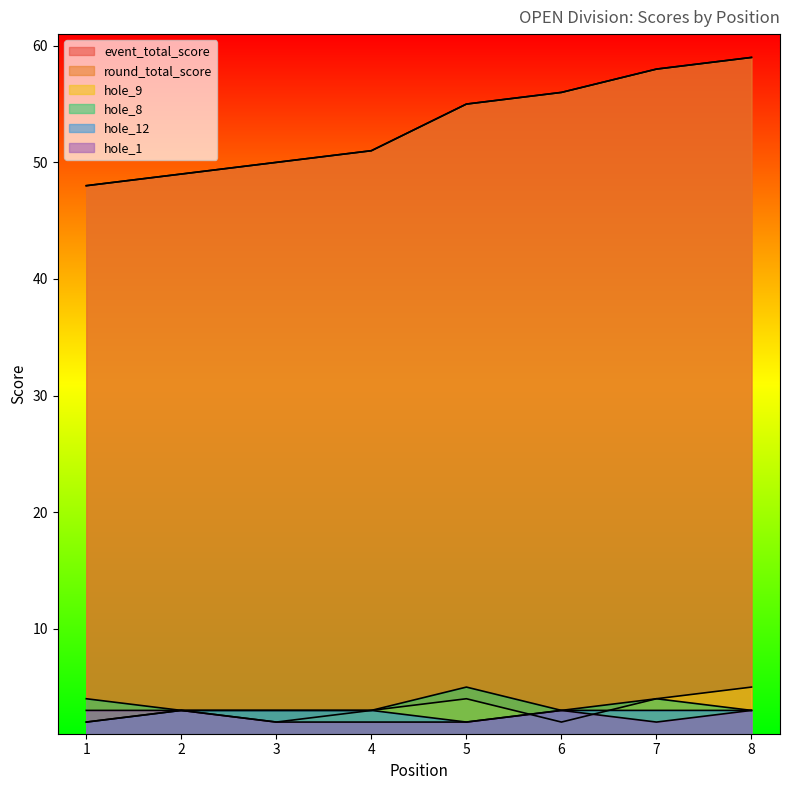

At how many categories does at least one series exceed 23?

8